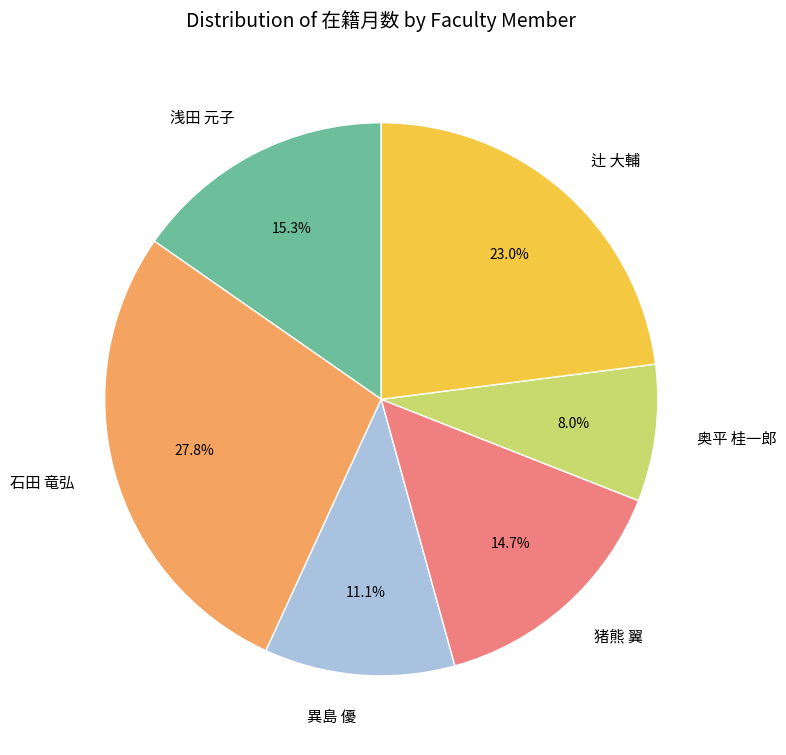

To the nearest percent, what is the difference between the 石田 竜弘 and 奥平 桂一郎 slice percentages?

20%